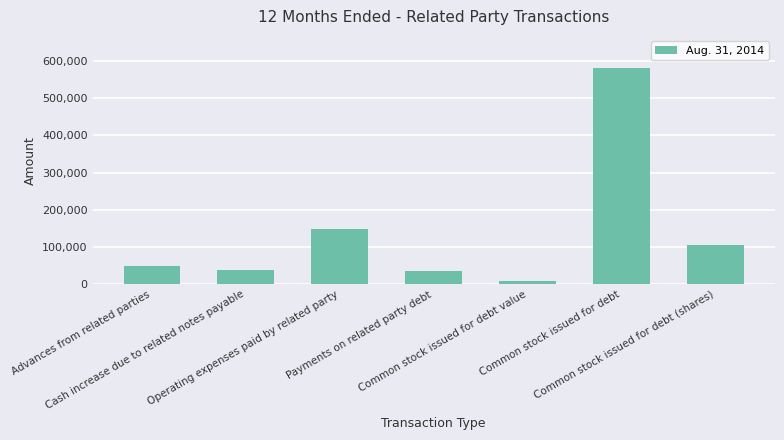

Count the number of categories in the chart.

7